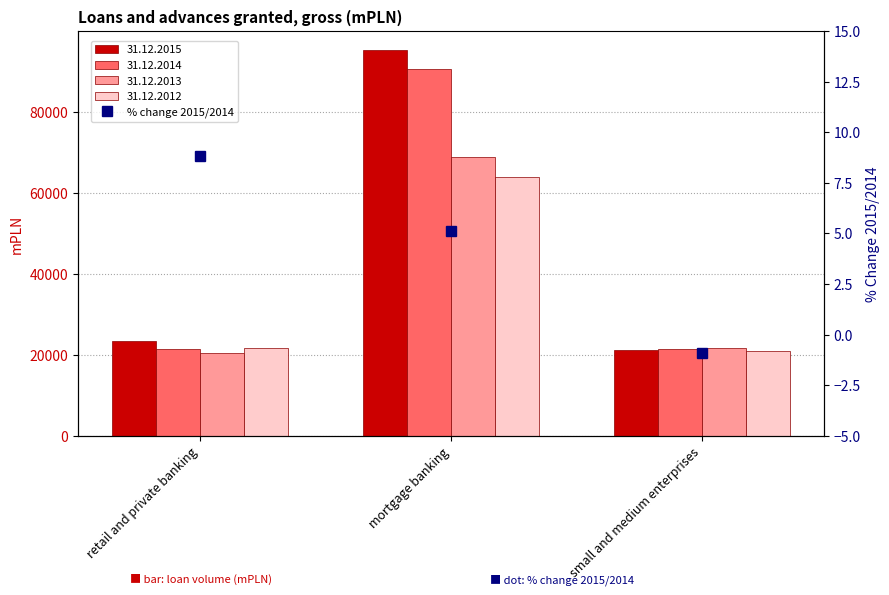

What position from the right is mortgage banking?

2